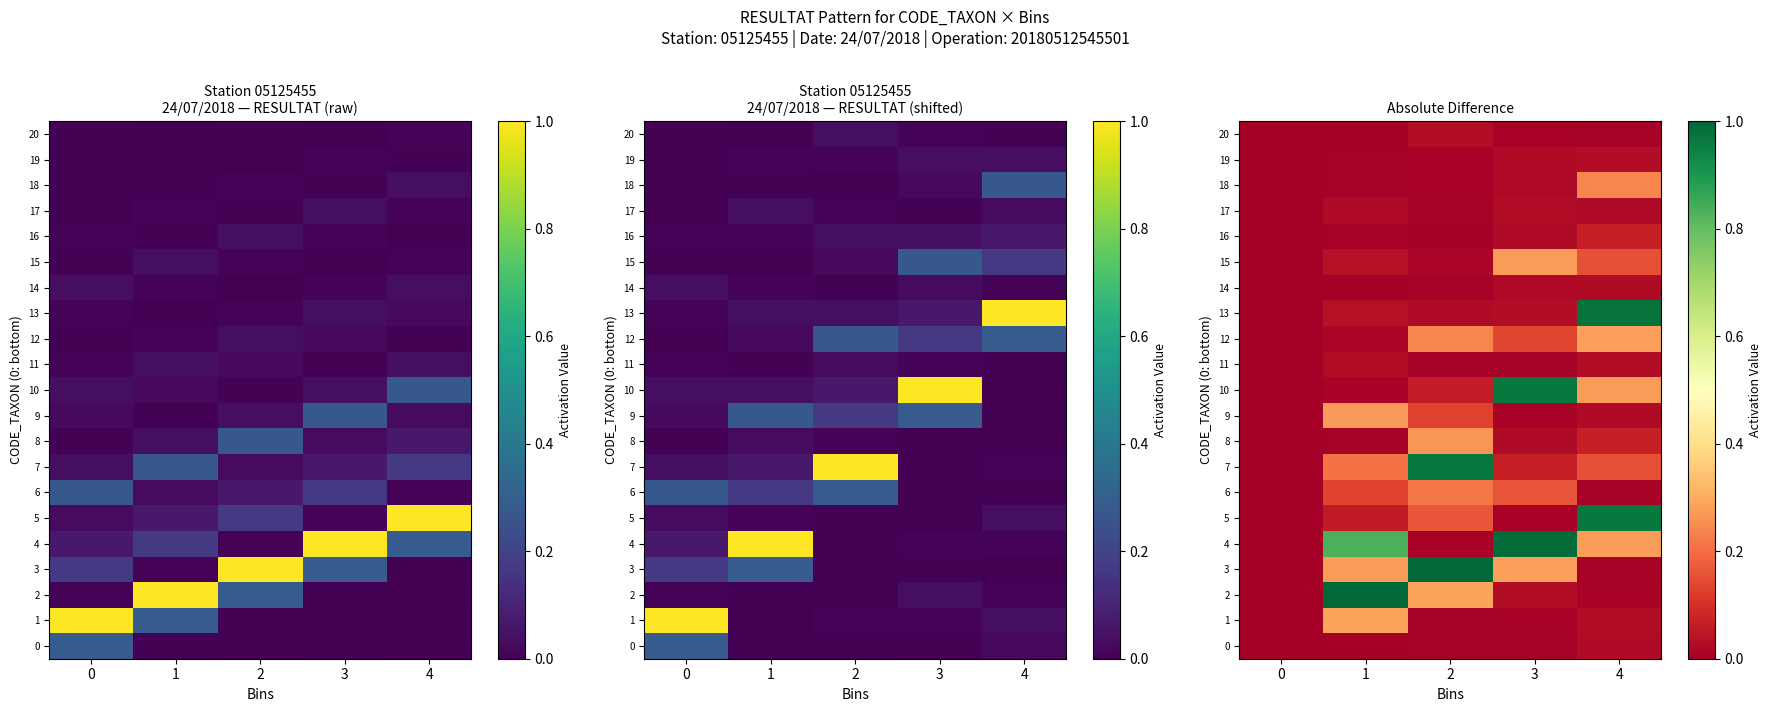

True or false: 5 has a value of 1.3 at 4.

False